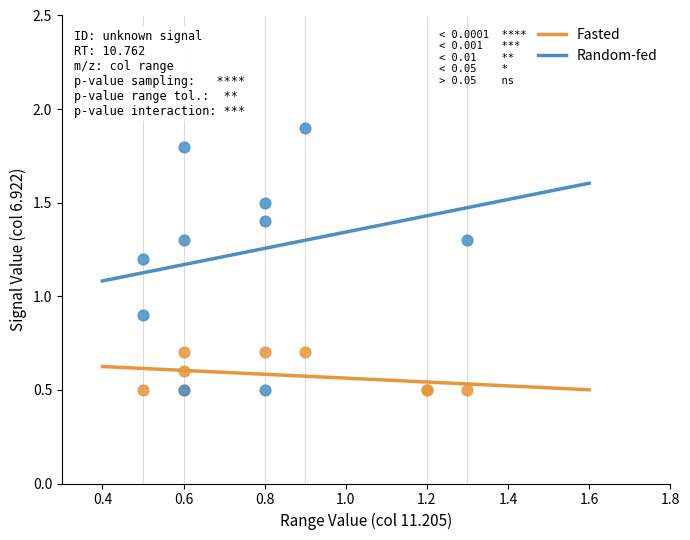

Which series reaches the maximum Y coordinate?

Random-fed